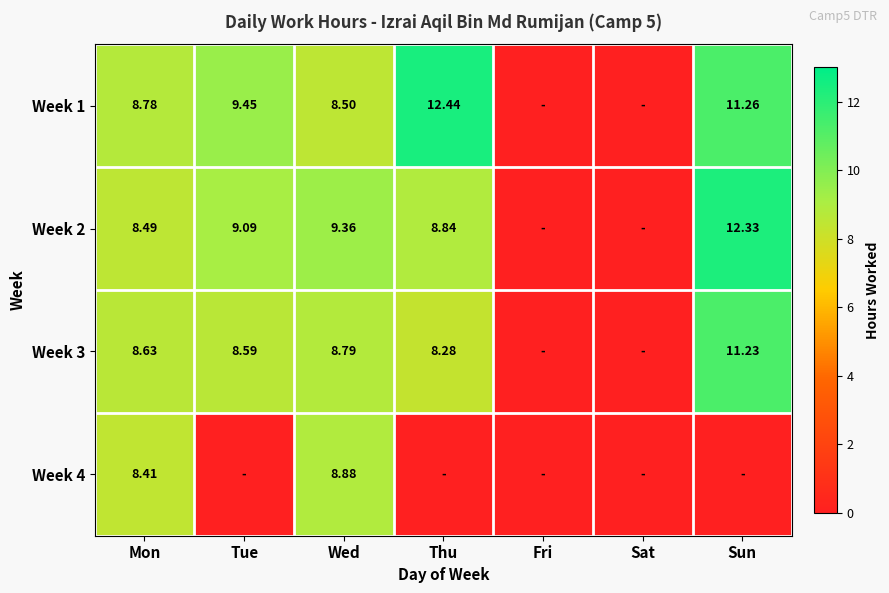

Which has a higher value, Tue or Fri?

Tue